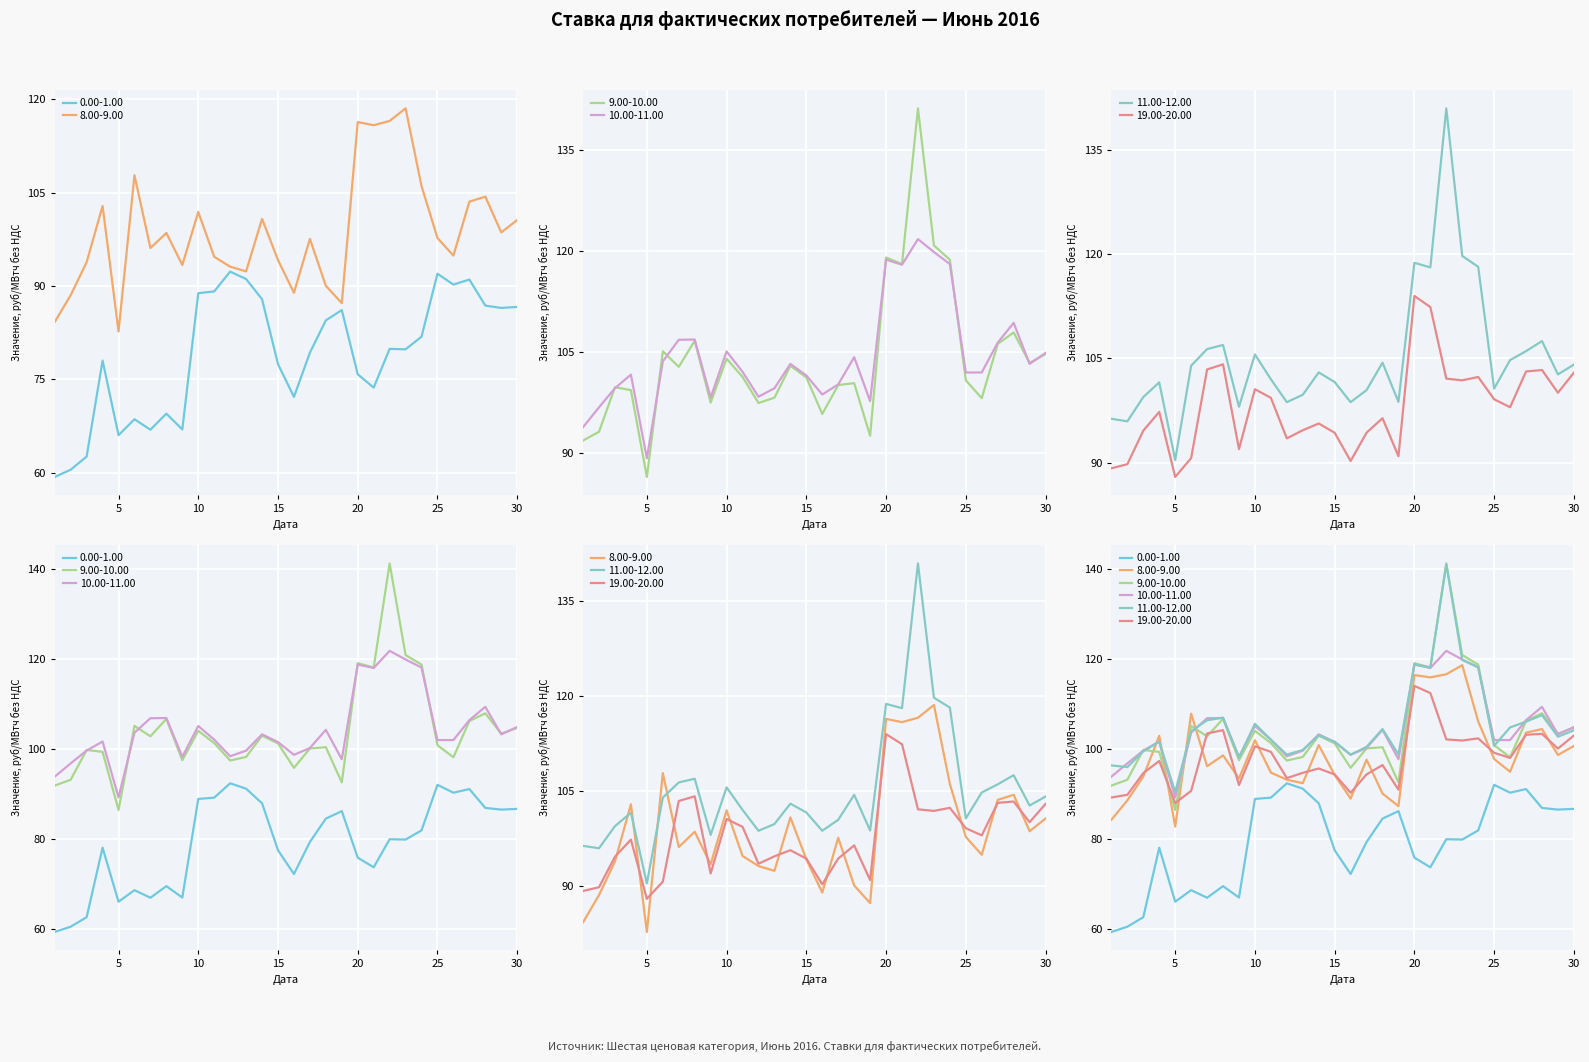

True or false: 8.00-9.00 has a value of 94.2 at 15.

True